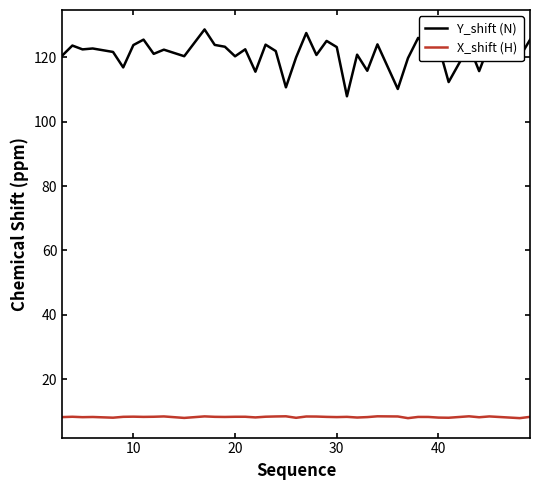

List the series in order of their overall mean, highest first.

Y_shift (N), X_shift (H)